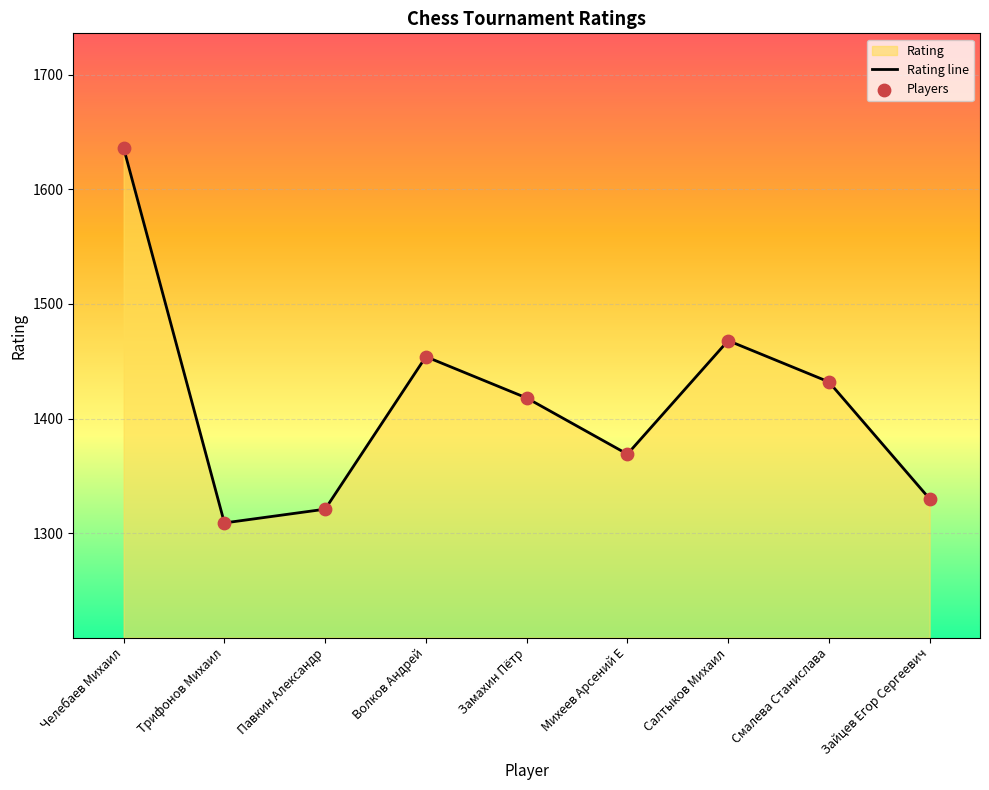

At which category is the sum across all series the highest?

Челебаев Михаил